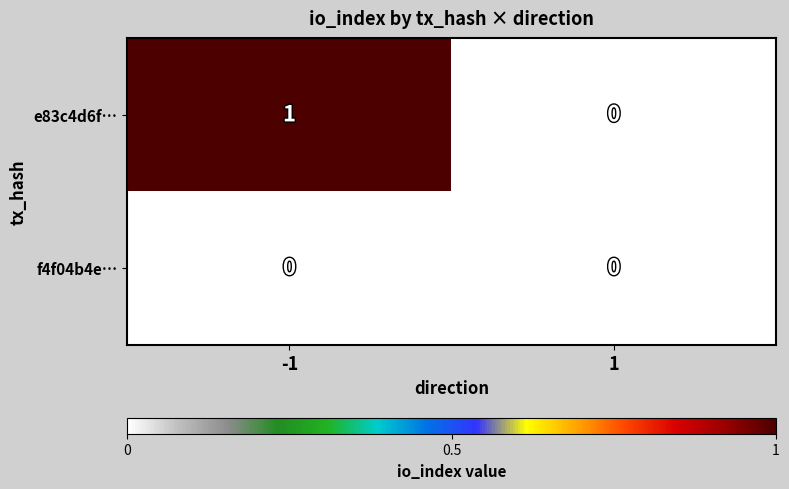

Reading left to right, list all the values displayed in this chart.

e83c4d6f…: 1	0
f4f04b4e…: 0	0